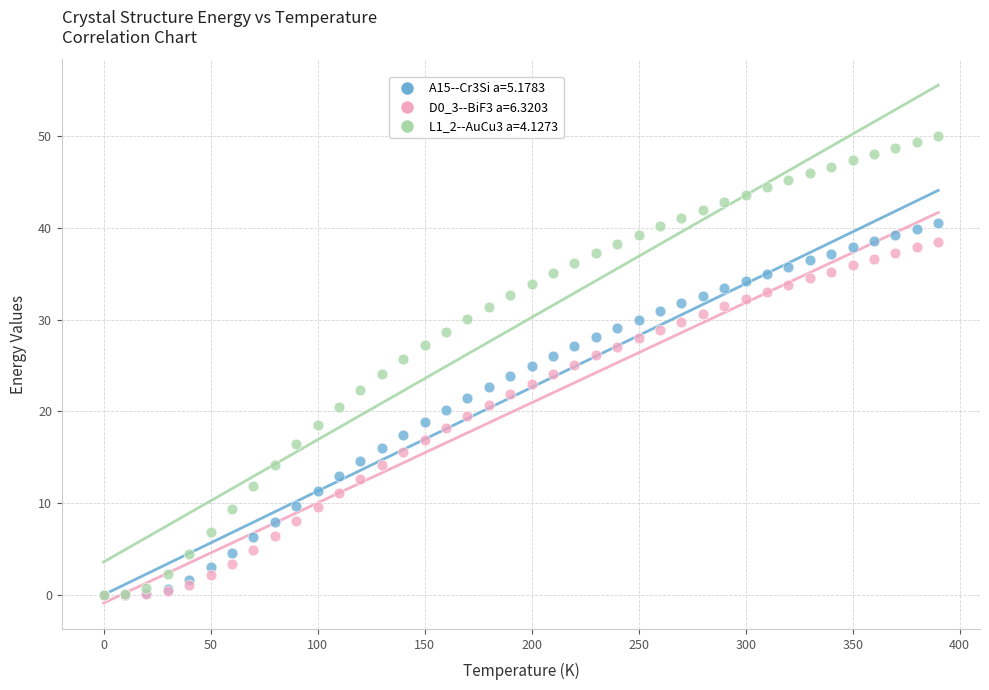

Which series has the widest spread of Y values?

L1_2--AuCu3 a=4.1273